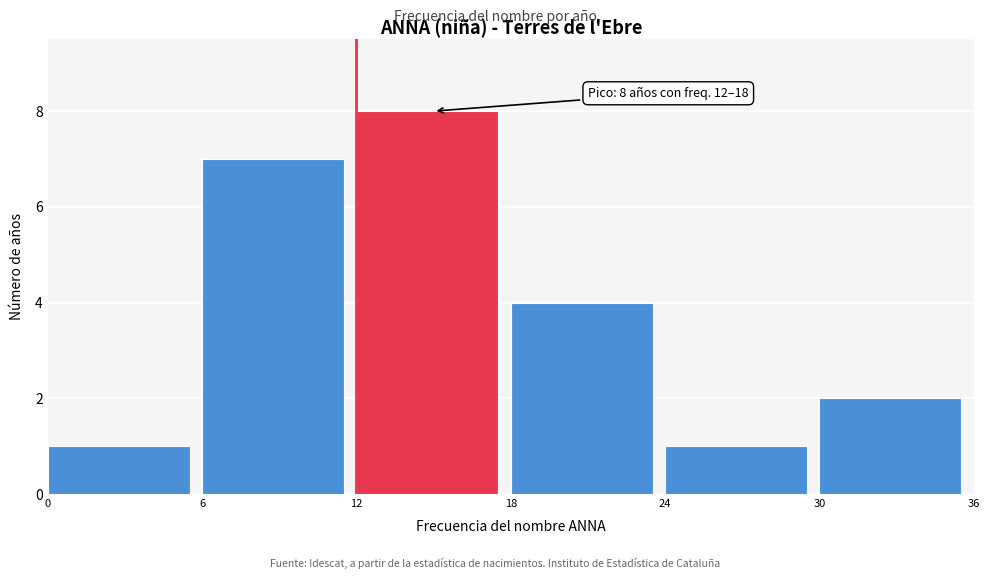

Which range on the x-axis has the tallest bar?

12 to 18